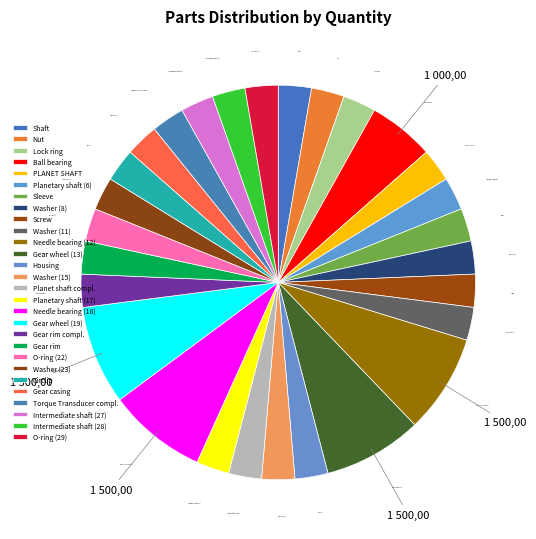

Is it true that Torque Transducer compl. is 14% of the pie?

False